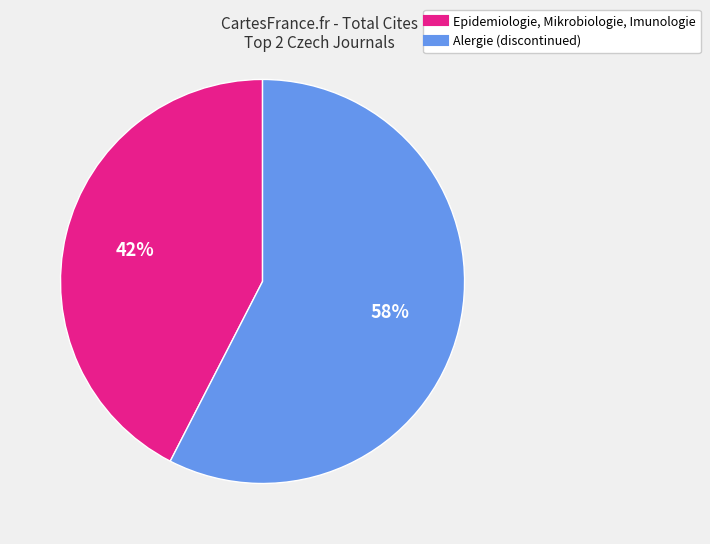

Is the sum of Alergie (discontinued) and Epidemiologie, Mikrobiologie, Imunologie greater than half?

Yes